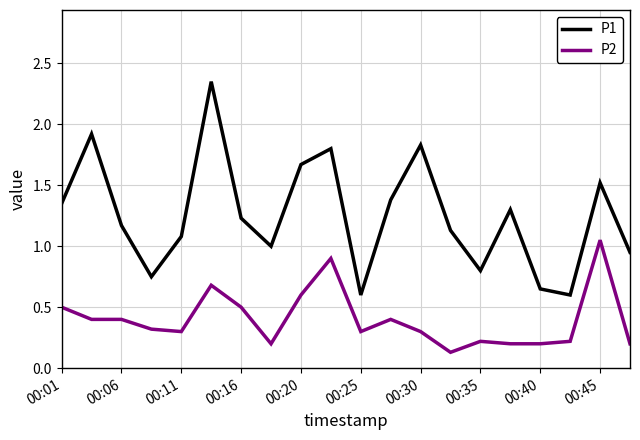

Which series has the largest total across all categories?

P1